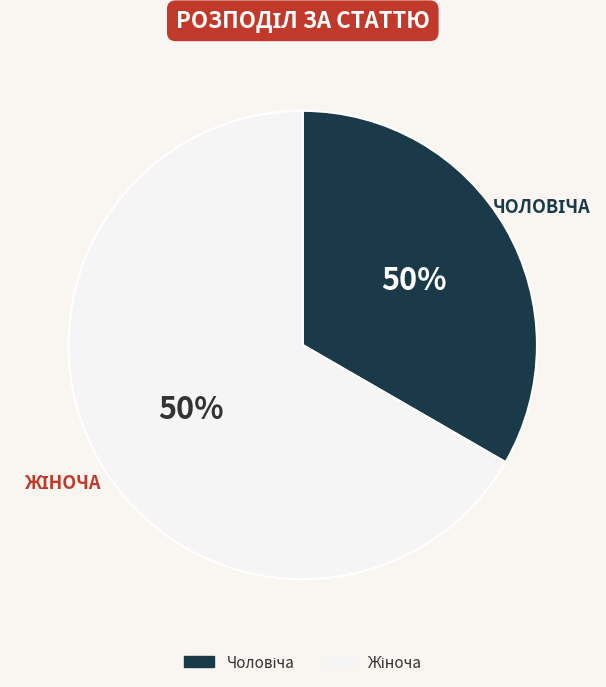

To the nearest percent, what is the difference between the Чоловіча and Жіноча slice percentages?

33%